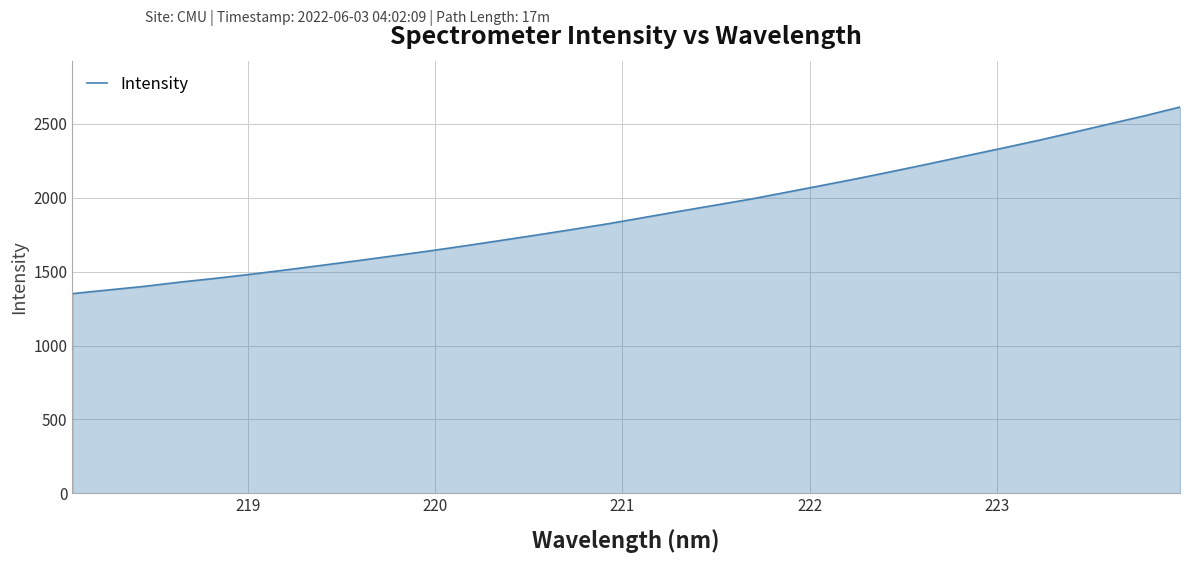

What is the minimum value shown in the chart?

1351.1